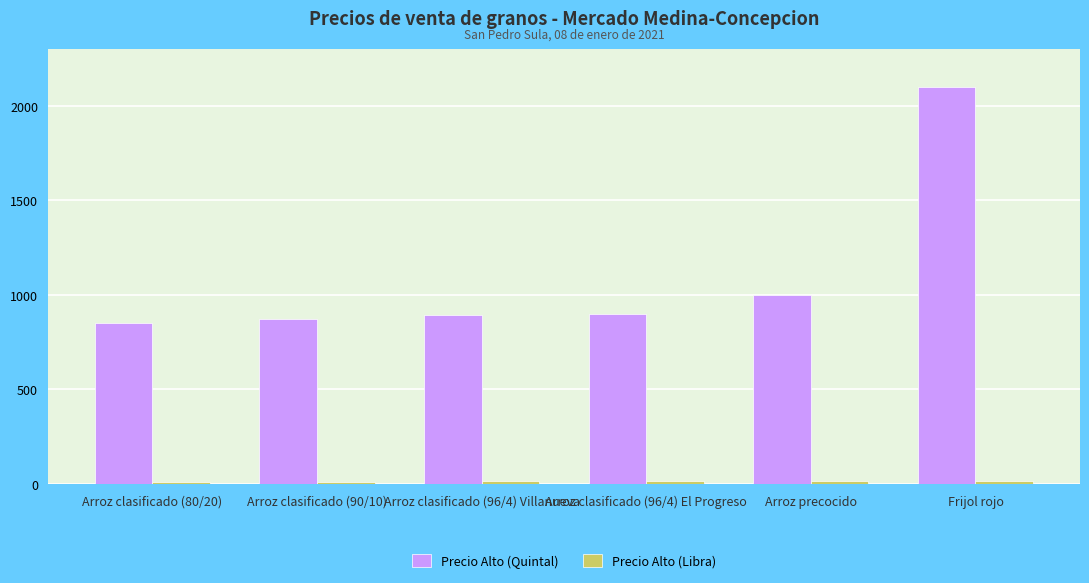

Are the bars horizontal?

No